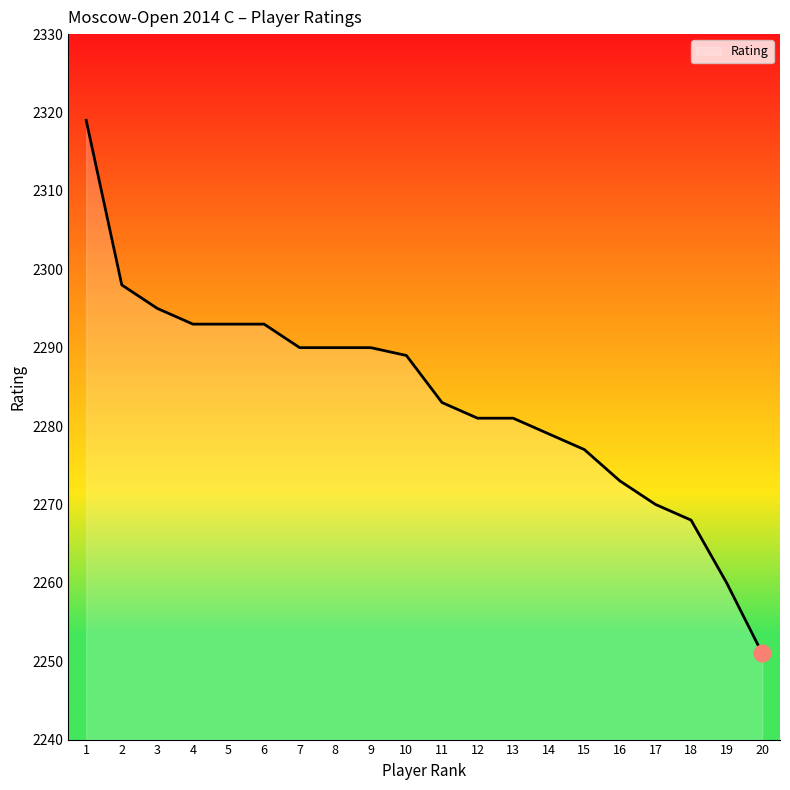

What is the sum of the values at 8 and 16?

4563